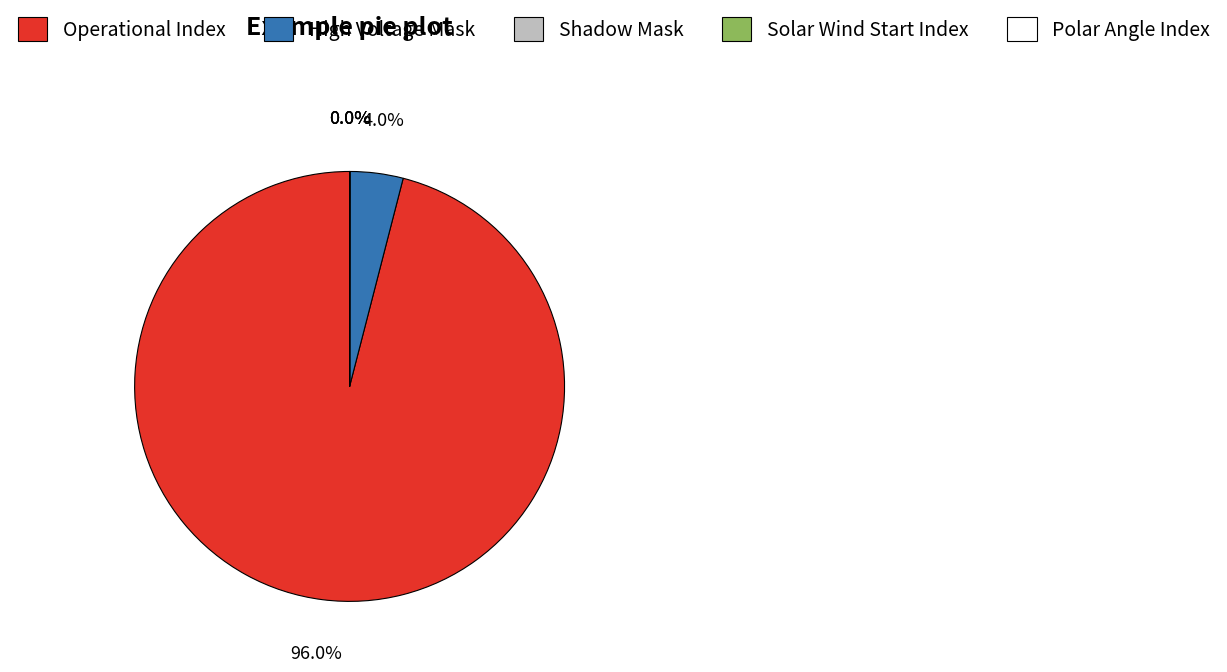

Which slice is the largest?

Operational Index